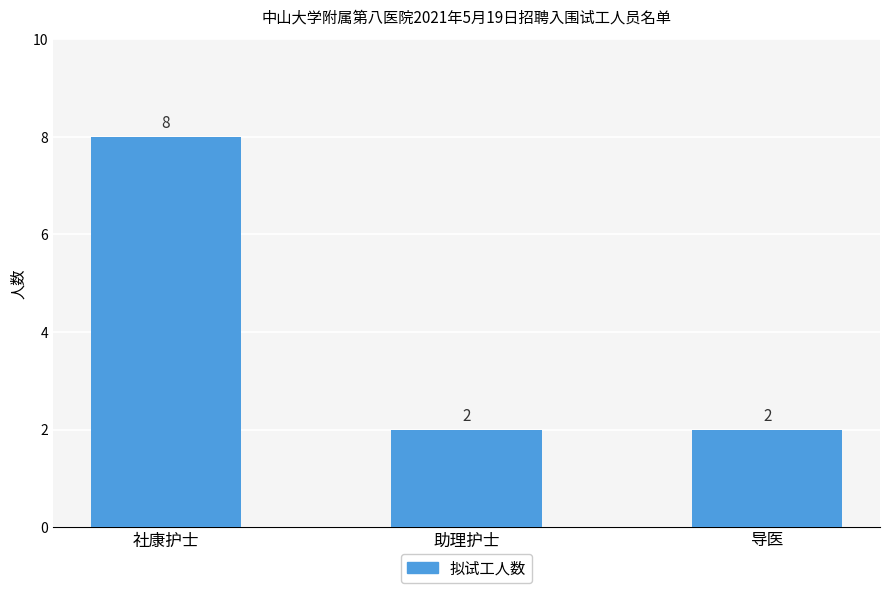

Which category has the highest value across all series?

社康护士